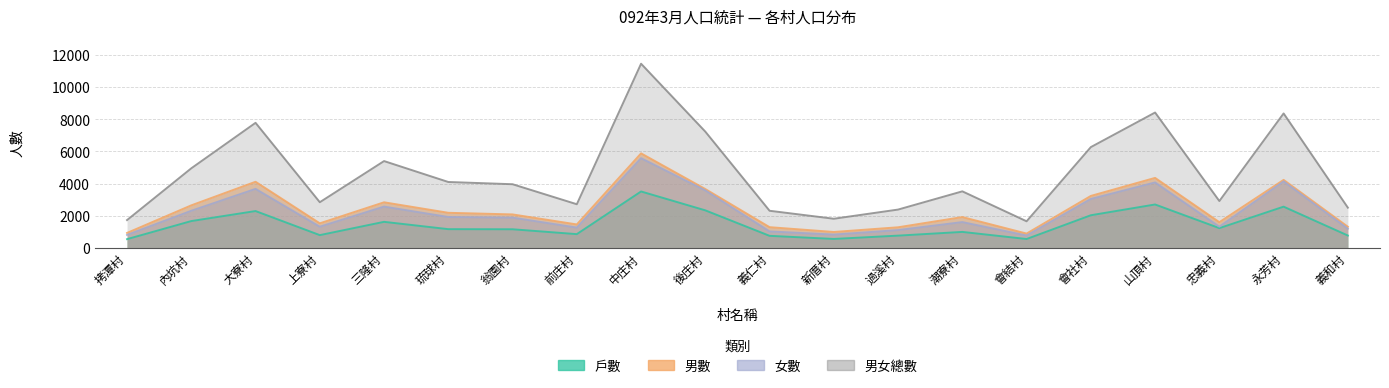

What is the sum of the 女數 values at 前庄村 and 內坑村?

3565